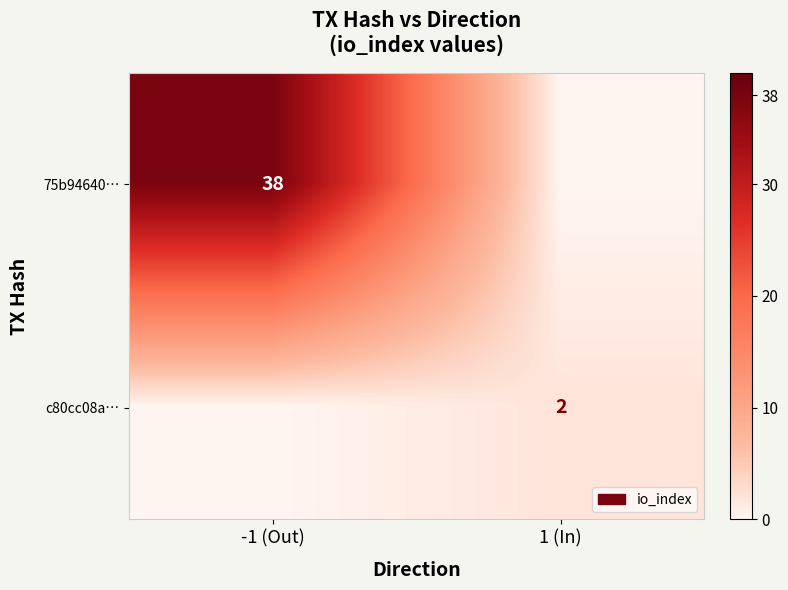

The value of 75b94640… at -1 (Out) is 38. True or false?

True